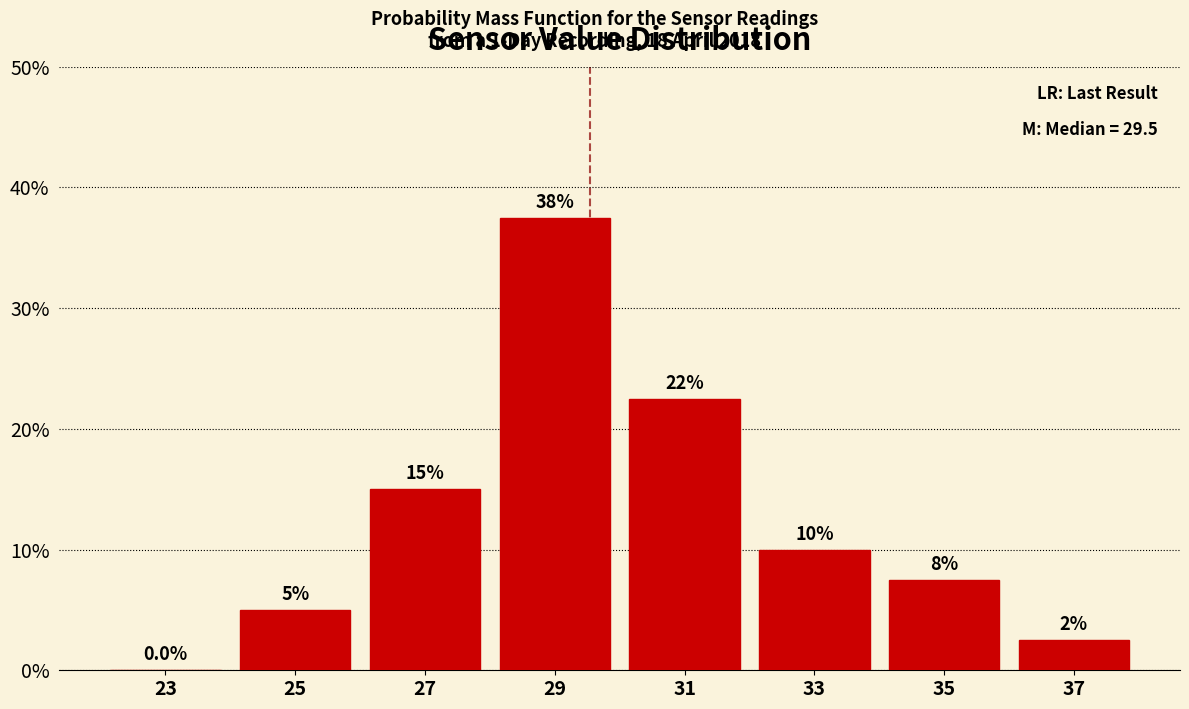

Which range on the x-axis has the tallest bar?

28 to 30